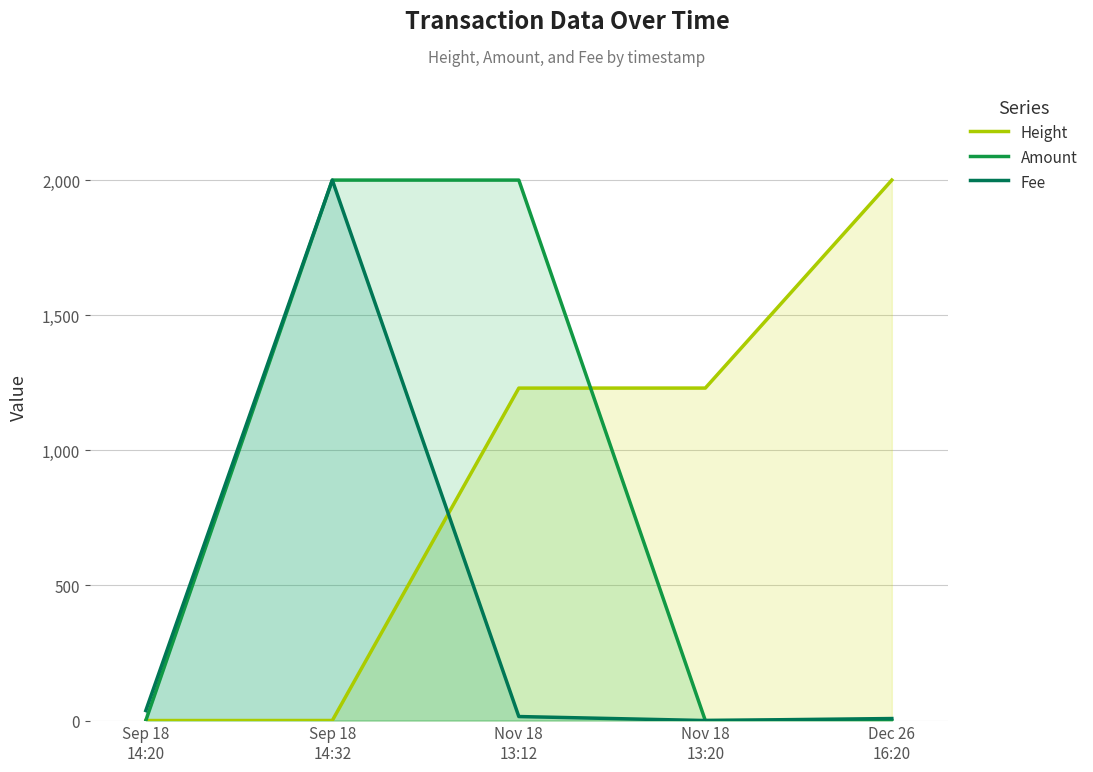

Where do Amount and Height first cross each other?

Nov 18
13:12 and Nov 18
13:20